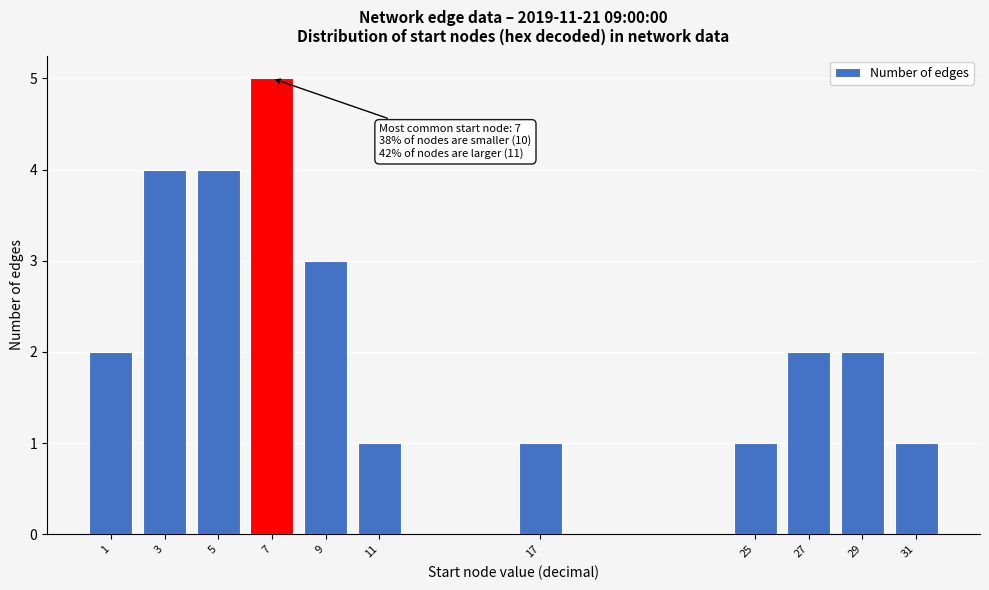

Reading left to right, list all the values displayed in this chart.

2	4	4	5	3	1	1	1	2	2	1